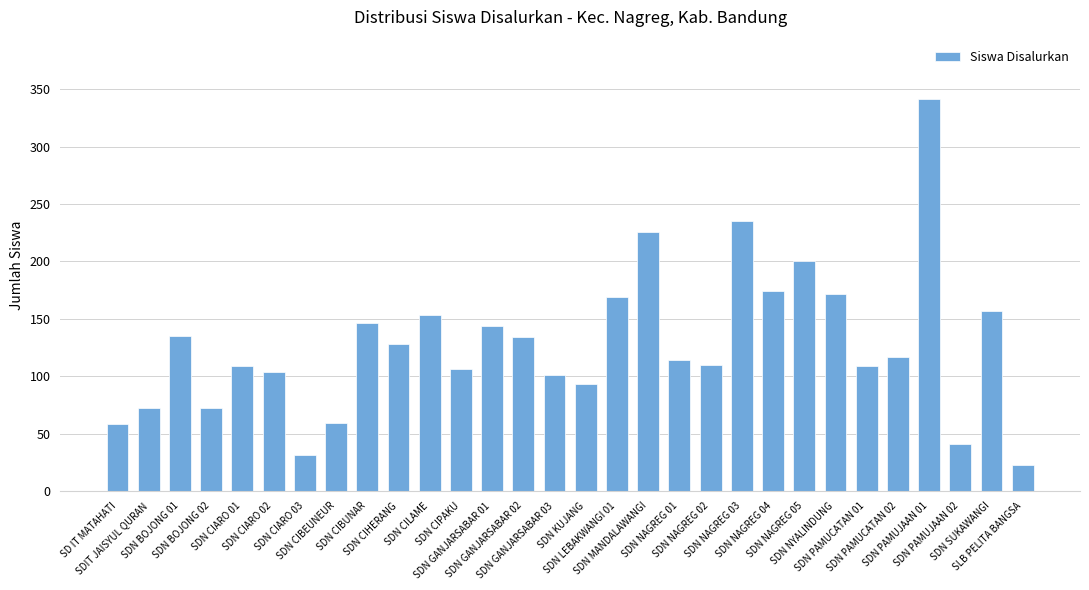

What is the average value?

128